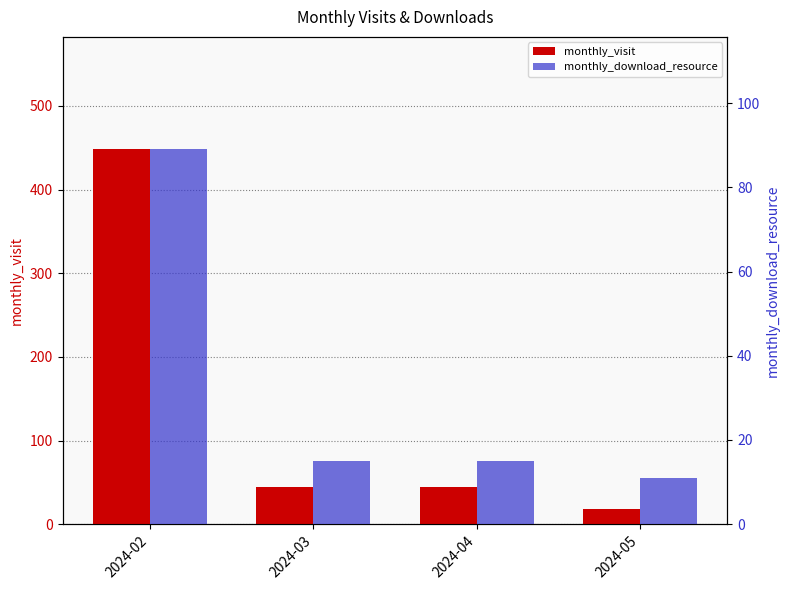

What is the maximum value shown in the chart?

448